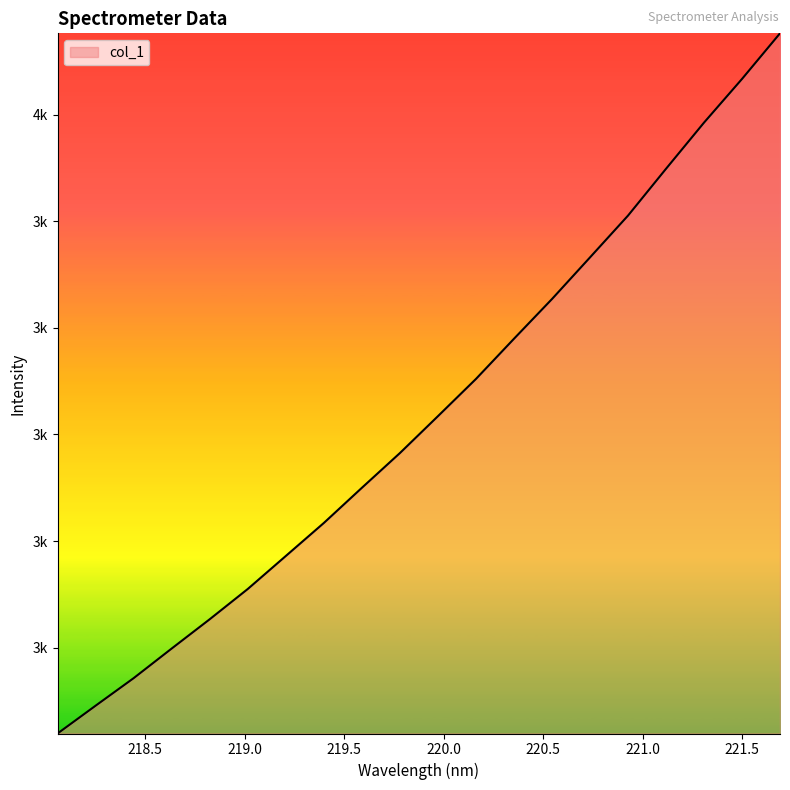

Does the chart display data point markers on the line(s)?

No